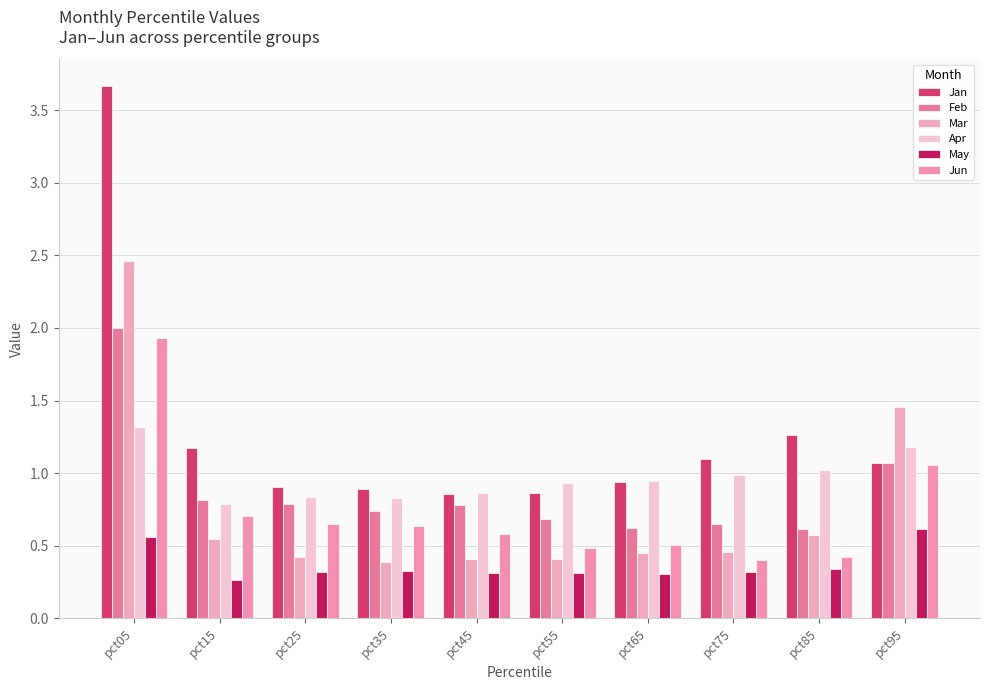

At pct65, list the series in order from smallest to largest.

May, Mar, Jun, Feb, Jan, Apr